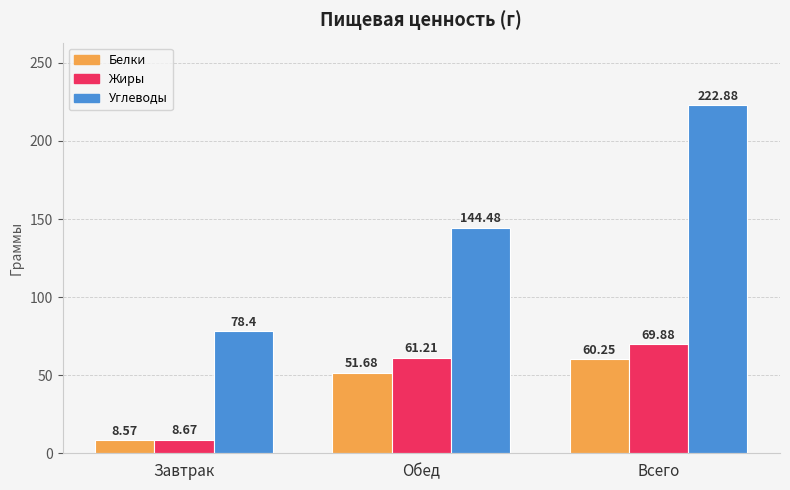

What is the approximate value of Жиры at Всего?

69.9